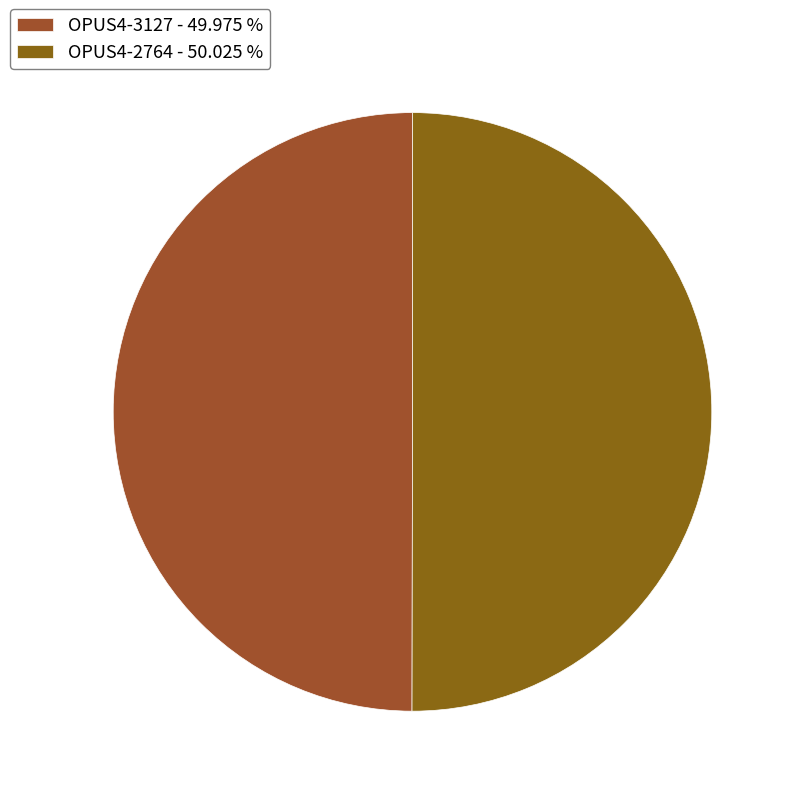

Which category has the smallest portion of the pie?

OPUS4-3127